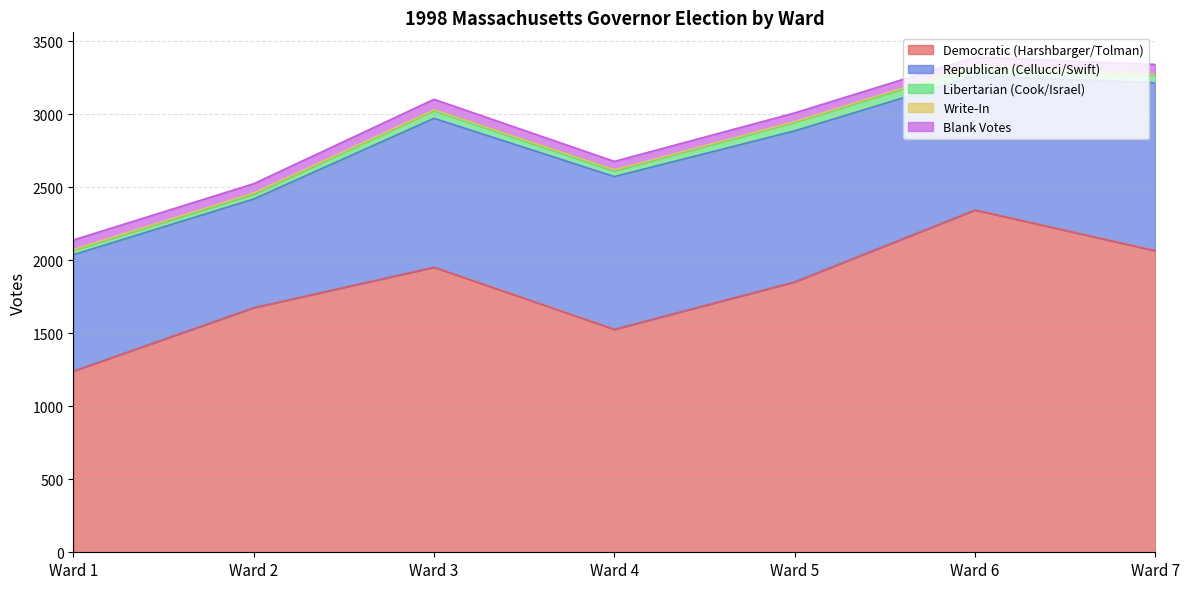

Does the chart have visible grid lines?

Yes